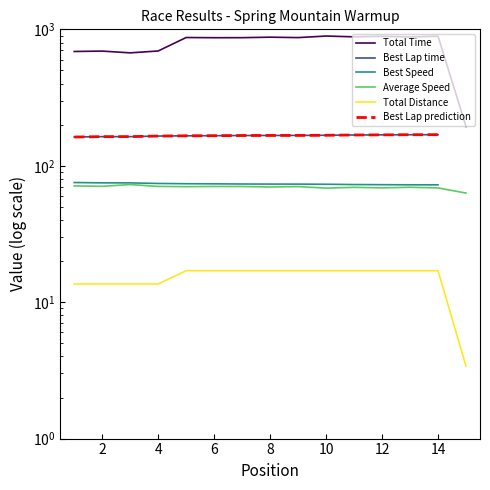

What is the sum of the Average Speed values at 13 and 5?

139.8